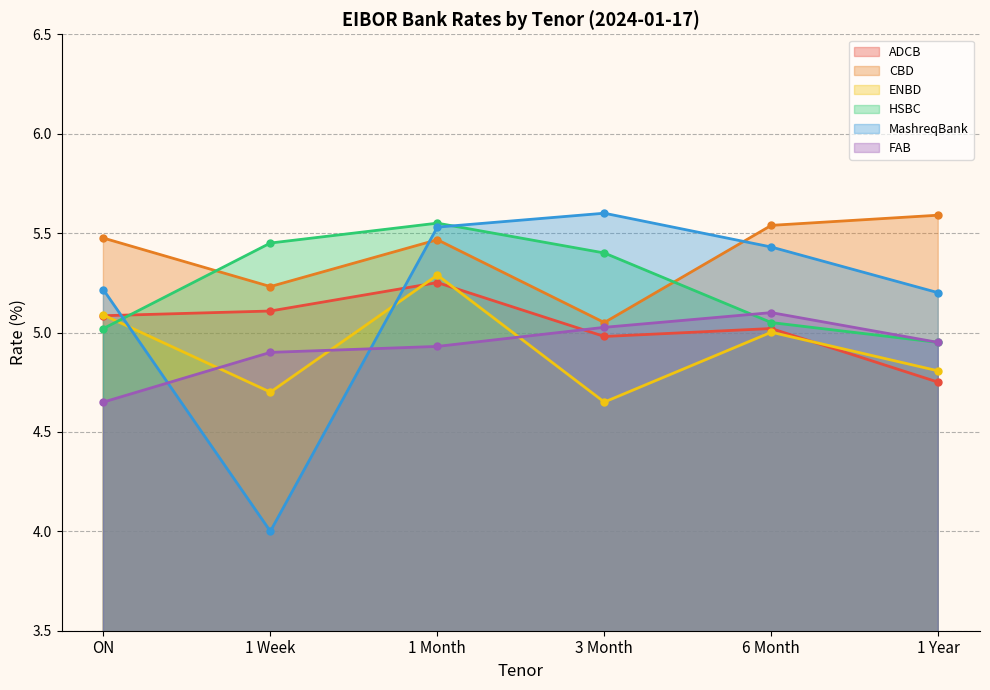

Where does the MashreqBank series first go above 5?

ON